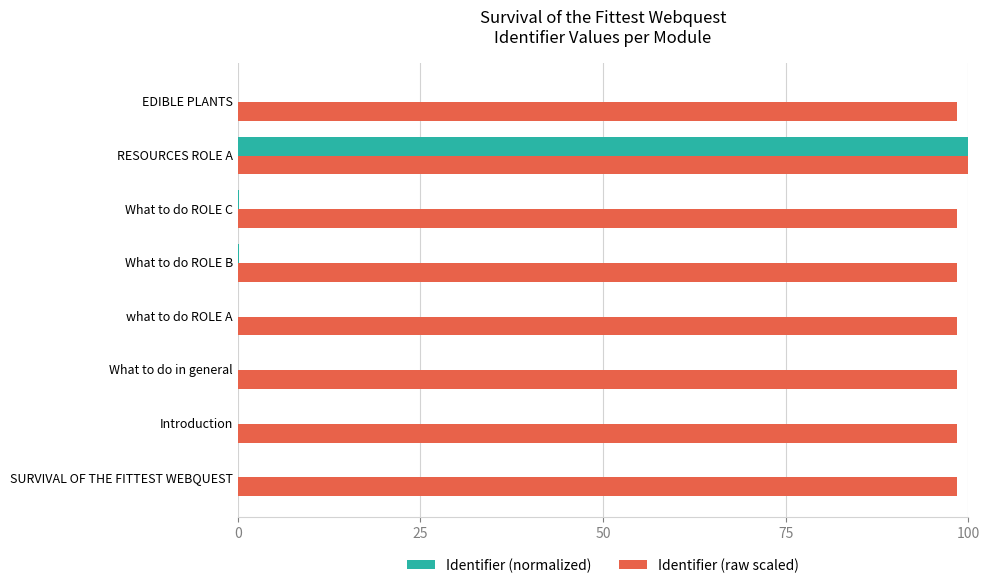

At which category is the sum across all series the highest?

RESOURCES ROLE A